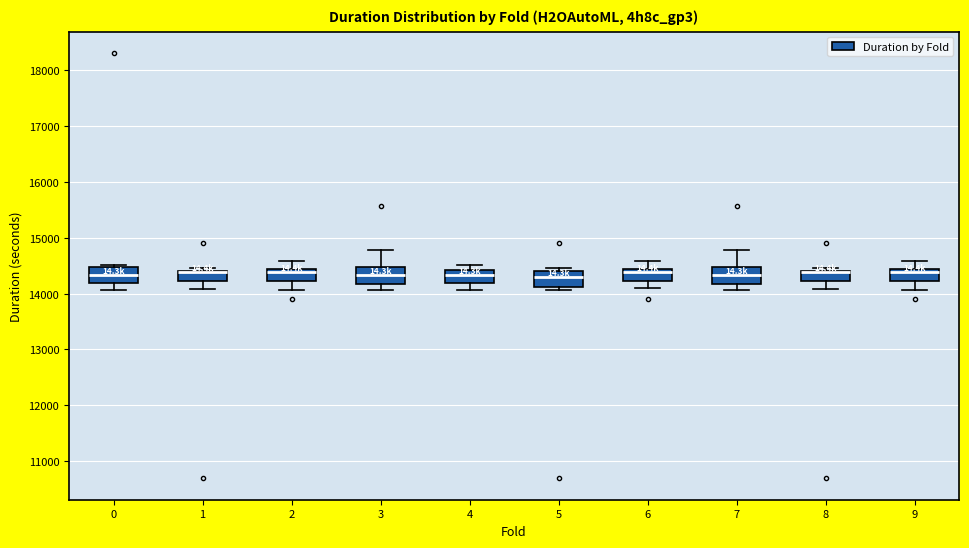

Reading left to right, transcribe this box plot: for each box, give where its median line is, the range the box spans, and where its two whiskers end, as read against the y-axis. The values are not printed on the chart, so give them approximately, as read against the axis.

0: median 14300, box 14200 to 14500, whiskers 14100 to 14500 (just above the box's upper edge)
1: median 14400 (drawn on the box's upper edge), box 14200 to 14400, whiskers 14100 to 14500
2: median 14400 (just below the box's upper edge), box 14200 to 14400, whiskers 14100 to 14600
3: median 14300, box 14200 to 14500, whiskers 14100 to 14800
4: median 14300, box 14200 to 14400, whiskers 14100 to 14500
5: median 14300, box 14100 to 14400, whiskers 14100 (just below the box's lower edge) to 14500
6: median 14400 (just below the box's upper edge), box 14200 to 14400, whiskers 14100 to 14600
7: median 14300, box 14200 to 14500, whiskers 14100 to 14800
8: median 14400 (drawn on the box's upper edge), box 14200 to 14400, whiskers 14100 to 14500
9: median 14400 (just below the box's upper edge), box 14200 to 14400, whiskers 14100 to 14600